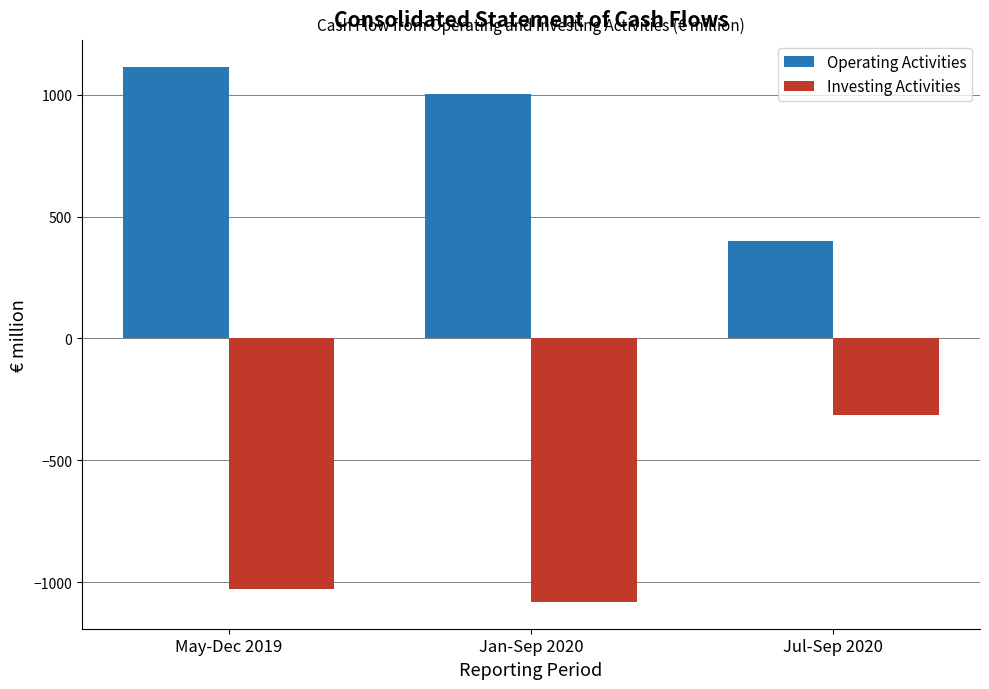

Is the value of Operating Activities at May-Dec 2019 greater than the value of Investing Activities at May-Dec 2019?

Yes